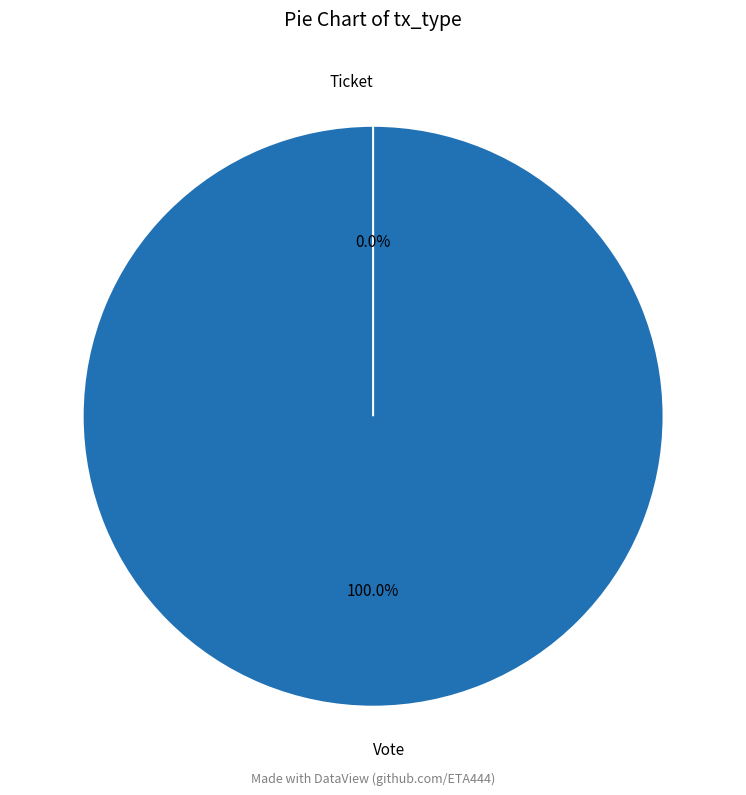

How many segments does this pie chart have?

2